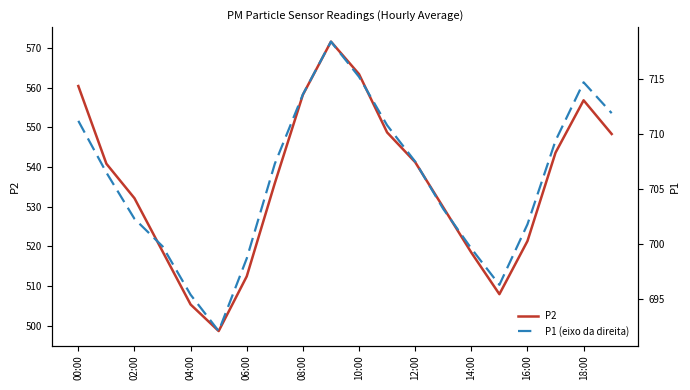

True or false: P1 (eixo da direita) and P2 cross at least once.

False